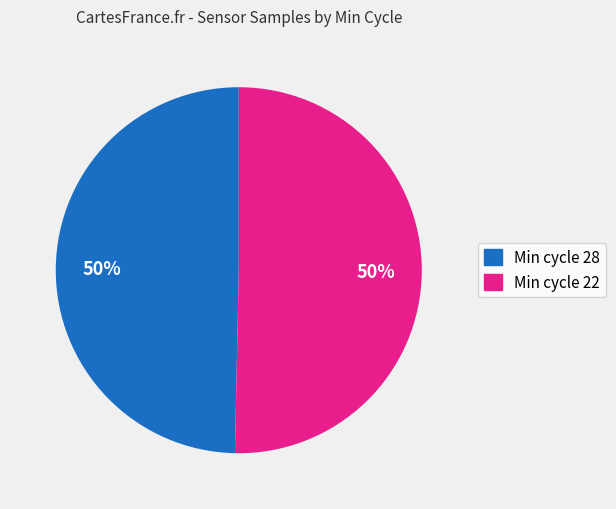

To the nearest percent, what is the average slice percentage?

50%